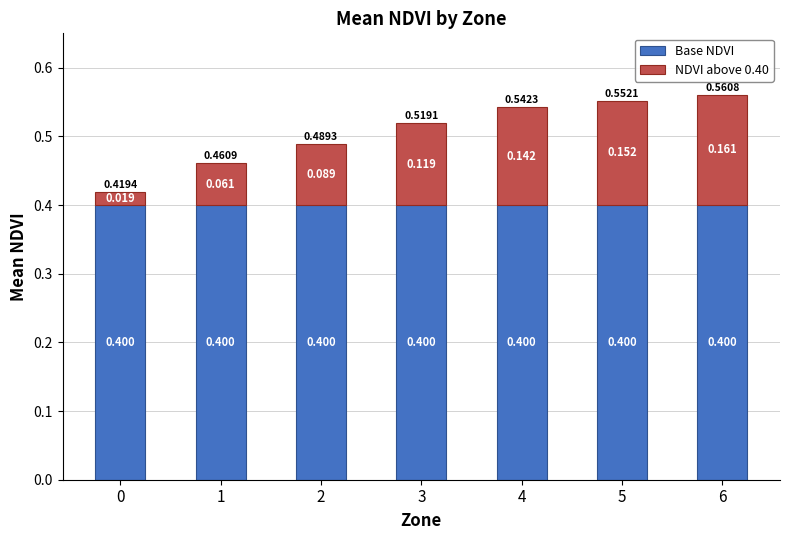

What is the value of the Base NDVI bar at the 7th from the left?

0.4